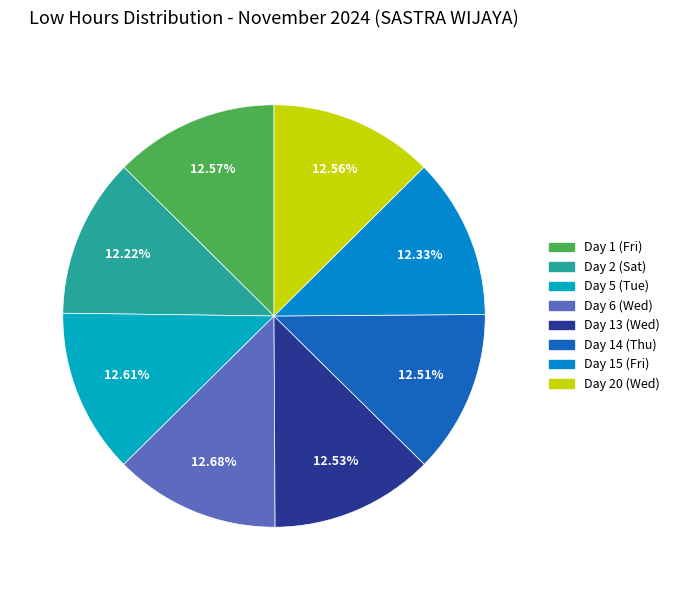

How many segments does this pie chart have?

8